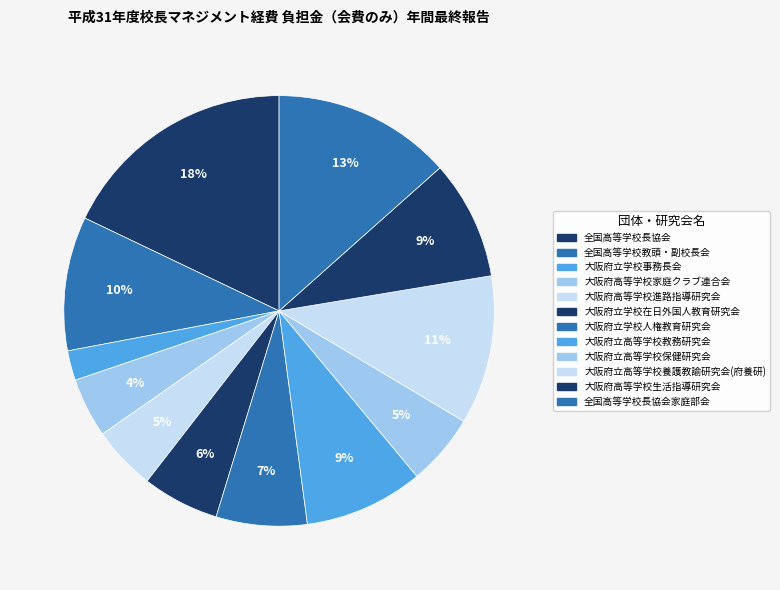

Count the number of slices in the pie.

12